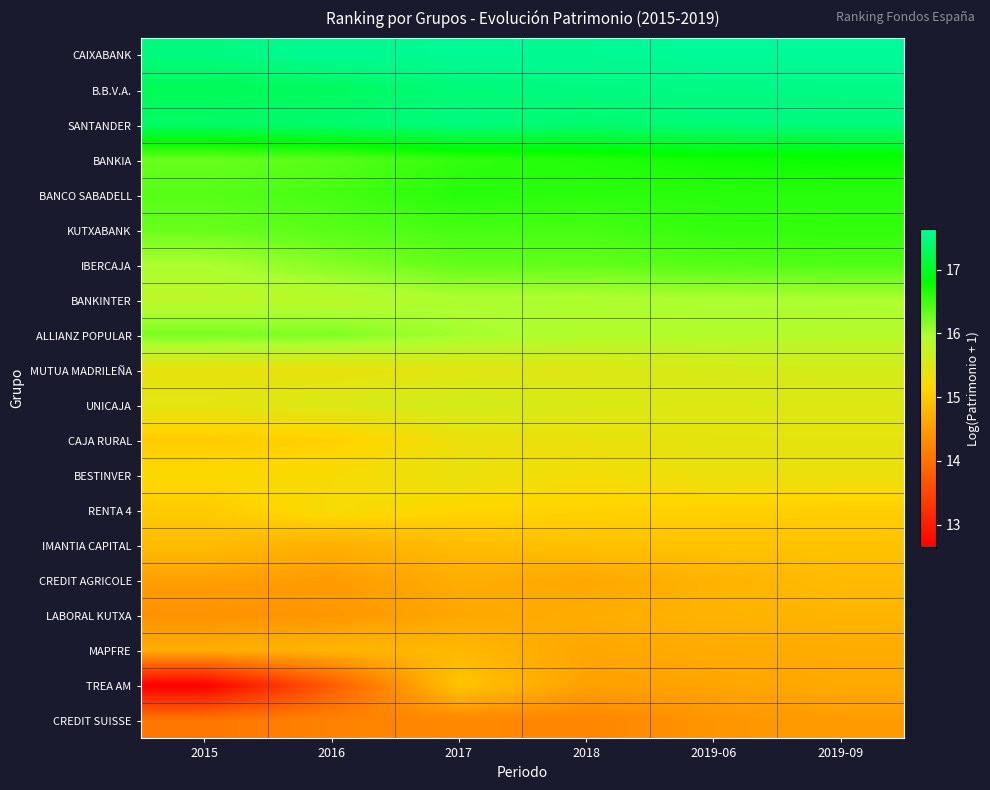

What is the total value across all series at 2019-09?

316.0